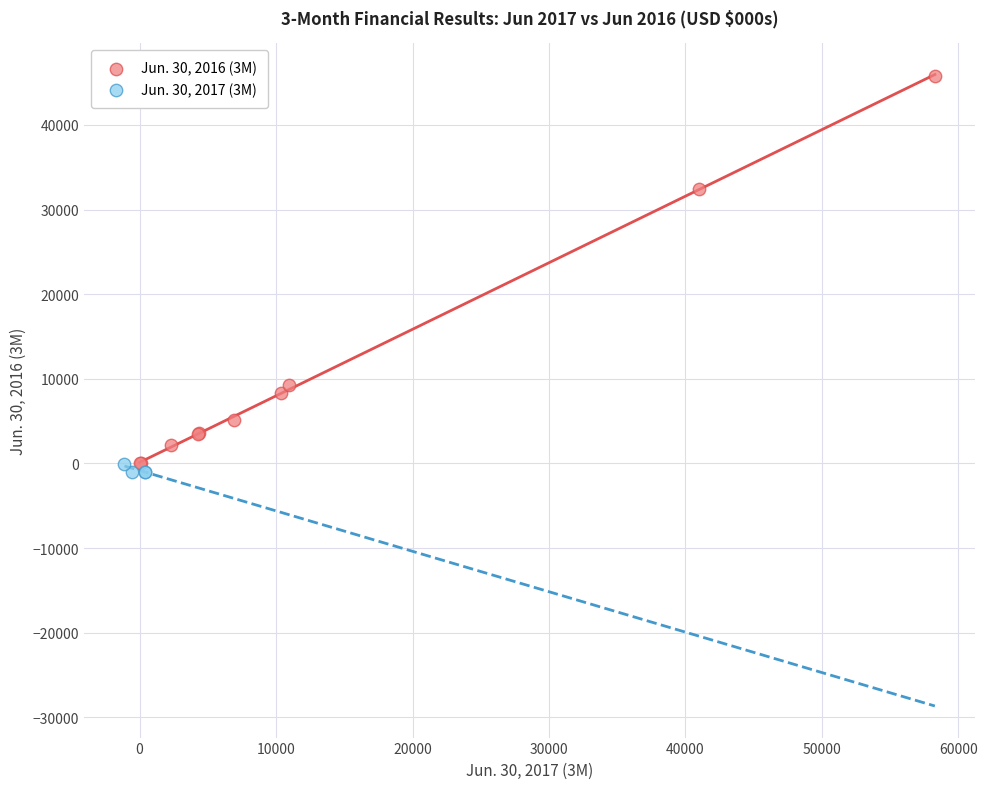

What are all the series names shown in the legend?

Jun. 30, 2016 (3M), Jun. 30, 2017 (3M)